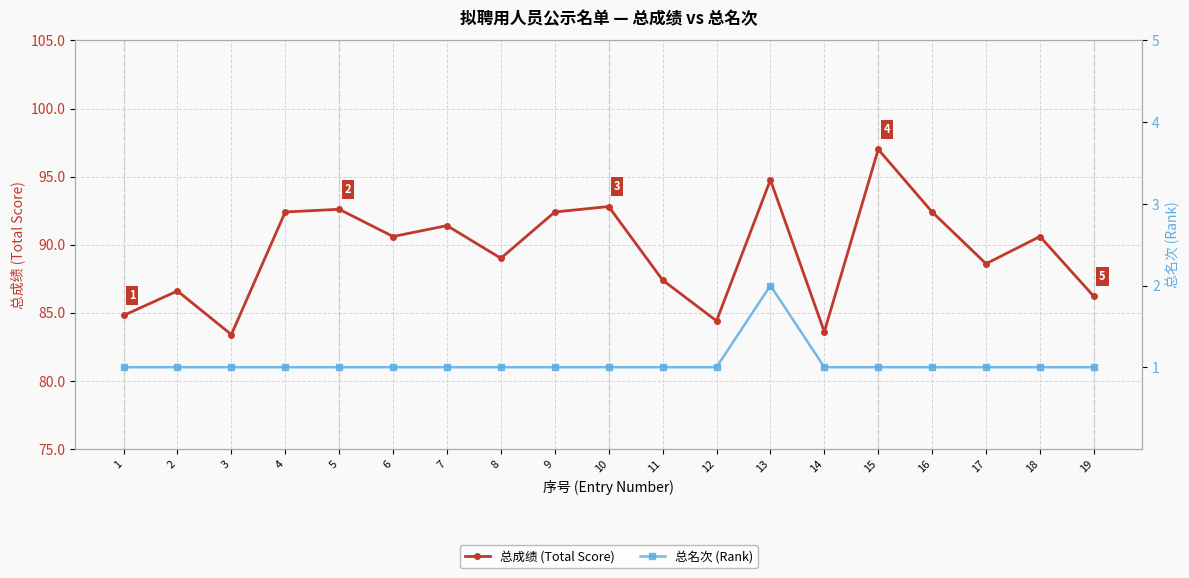

How many data points does each series have?

19